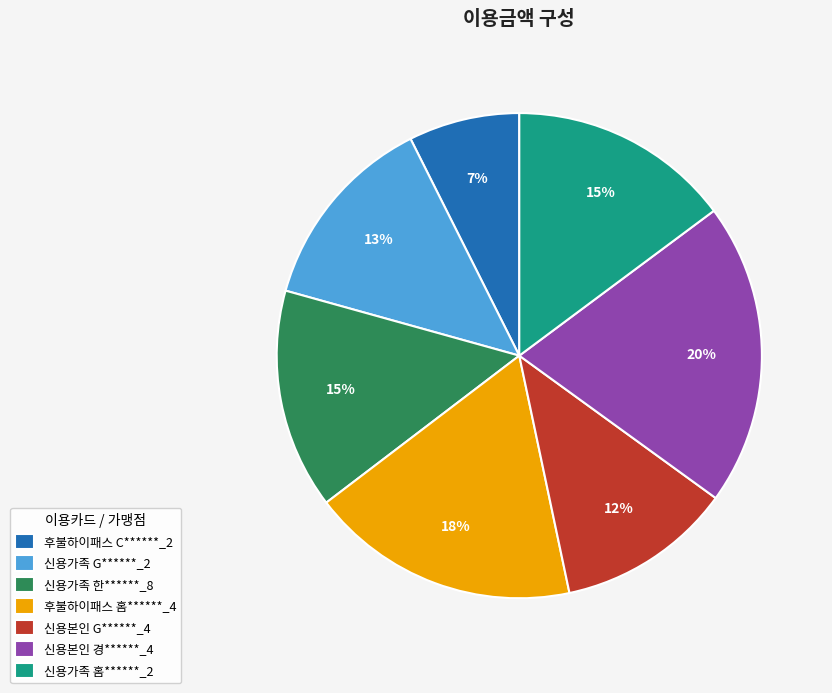

Is the sum of 신용가족 G******_2 and 후불하이패스 C******_2 greater than half?

No